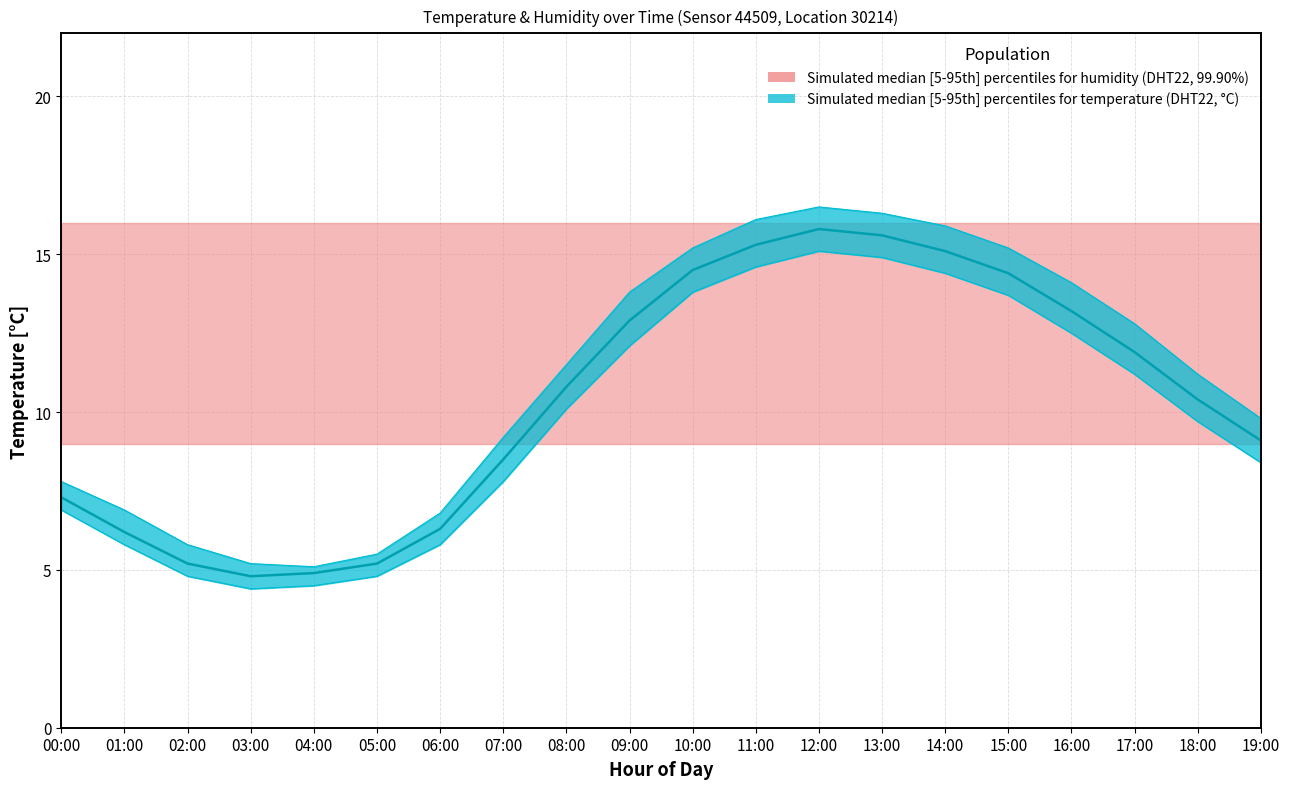

Reading right to left, list all the values displayed in this chart.

temperature_upper: 19:00=9.8	18:00=11.2	17:00=12.8	16:00=14.1	15:00=15.2	14:00=15.9	13:00=16.3	12:00=16.5	11:00=16.1	10:00=15.2	09:00=13.8	08:00=11.5	07:00=9.2	06:00=6.8	05:00=5.5	04:00=5.1	03:00=5.2	02:00=5.8	01:00=6.9	00:00=7.8
temperature_median: 19:00=9.1	18:00=10.4	17:00=11.9	16:00=13.2	15:00=14.4	14:00=15.1	13:00=15.6	12:00=15.8	11:00=15.3	10:00=14.5	09:00=12.9	08:00=10.8	07:00=8.5	06:00=6.3	05:00=5.2	04:00=4.9	03:00=4.8	02:00=5.2	01:00=6.2	00:00=7.3
temperature_lower: 19:00=8.4	18:00=9.7	17:00=11.2	16:00=12.5	15:00=13.7	14:00=14.4	13:00=14.9	12:00=15.1	11:00=14.6	10:00=13.8	09:00=12.1	08:00=10.1	07:00=7.8	06:00=5.8	05:00=4.8	04:00=4.5	03:00=4.4	02:00=4.8	01:00=5.8	00:00=6.9